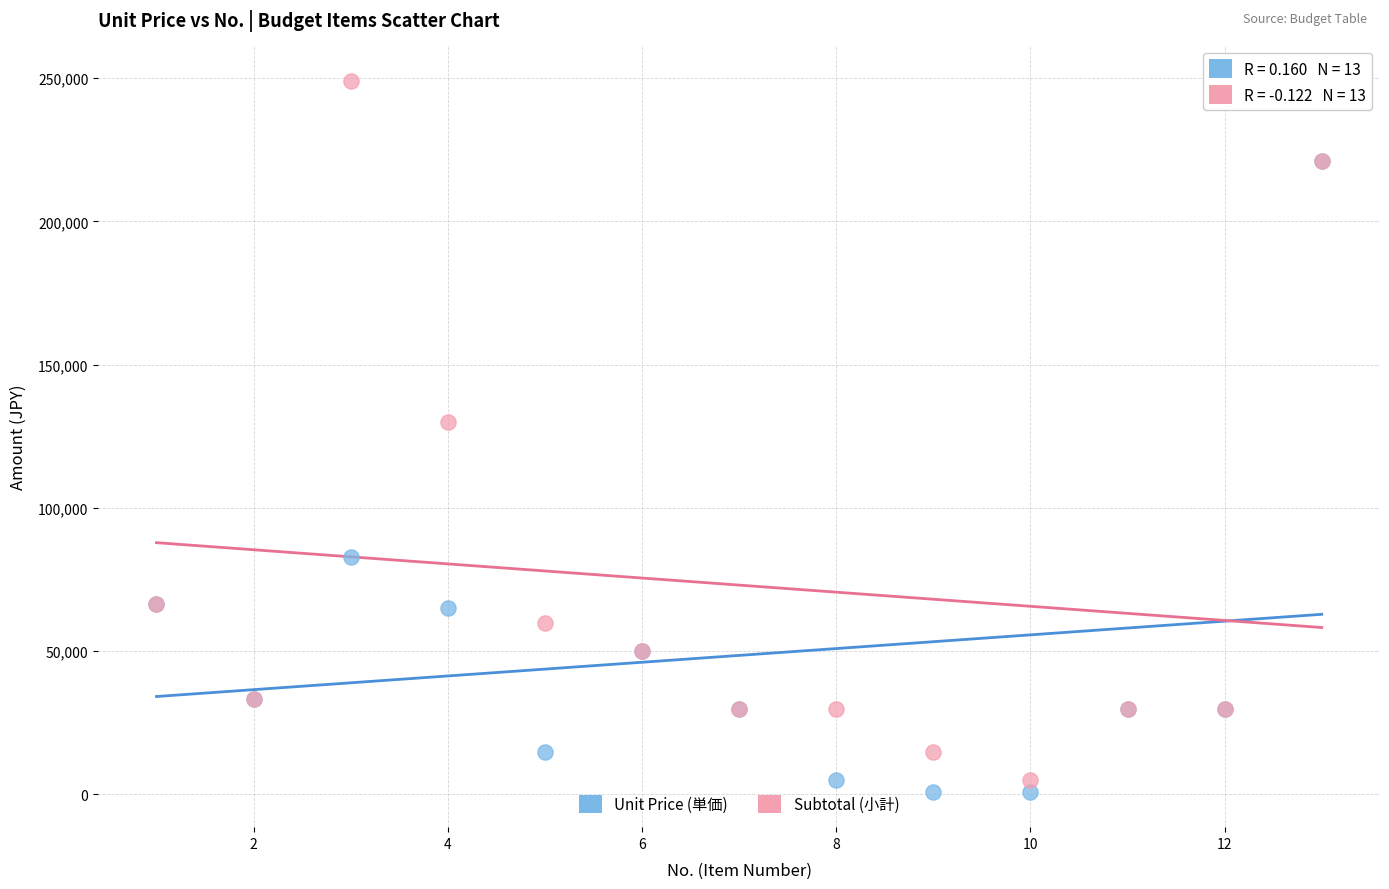

Which series has the largest Y range (max minus min)?

Subtotal (小計)